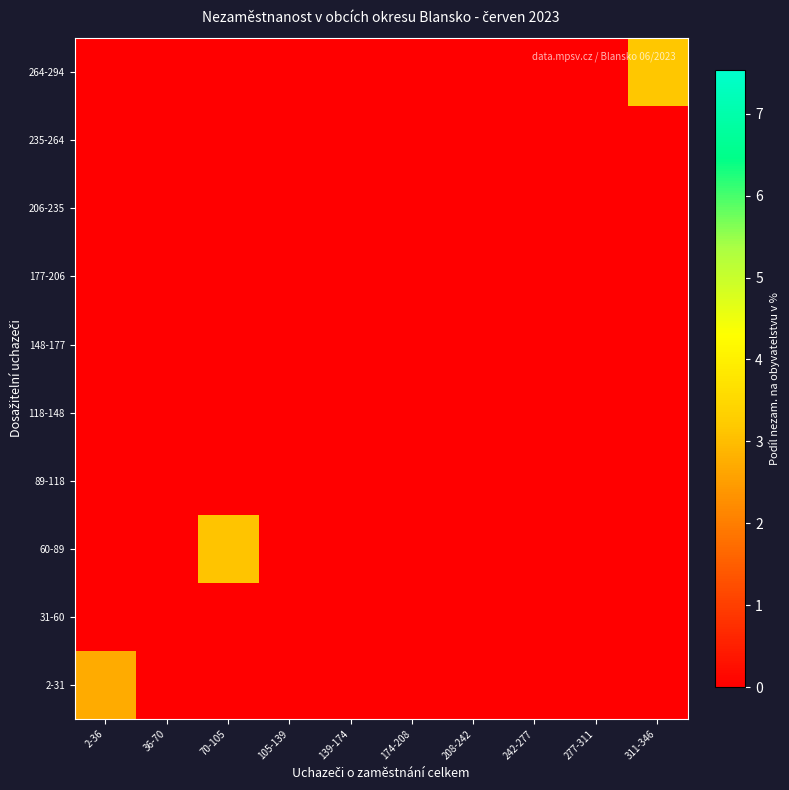

Reading left to right, transcribe all the data shown in this chart.

2-31: 2-36=2.7	36-70=0.0	70-105=0.0	105-139=0.0	139-174=0.0	174-208=0.0	208-242=0.0	242-277=0.0	277-311=0.0	311-346=0.0
31-60: 2-36=0.0	36-70=0.0	70-105=0.0	105-139=0.0	139-174=0.0	174-208=0.0	208-242=0.0	242-277=0.0	277-311=0.0	311-346=0.0
60-89: 2-36=0.0	36-70=0.0	70-105=3.1	105-139=0.0	139-174=0.0	174-208=0.0	208-242=0.0	242-277=0.0	277-311=0.0	311-346=0.0
89-118: 2-36=0.0	36-70=0.0	70-105=0.0	105-139=0.0	139-174=0.0	174-208=0.0	208-242=0.0	242-277=0.0	277-311=0.0	311-346=0.0
118-148: 2-36=0.0	36-70=0.0	70-105=0.0	105-139=0.0	139-174=0.0	174-208=0.0	208-242=0.0	242-277=0.0	277-311=0.0	311-346=0.0
148-177: 2-36=0.0	36-70=0.0	70-105=0.0	105-139=0.0	139-174=0.0	174-208=0.0	208-242=0.0	242-277=0.0	277-311=0.0	311-346=0.0
177-206: 2-36=0.0	36-70=0.0	70-105=0.0	105-139=0.0	139-174=0.0	174-208=0.0	208-242=0.0	242-277=0.0	277-311=0.0	311-346=0.0
206-235: 2-36=0.0	36-70=0.0	70-105=0.0	105-139=0.0	139-174=0.0	174-208=0.0	208-242=0.0	242-277=0.0	277-311=0.0	311-346=0.0
235-264: 2-36=0.0	36-70=0.0	70-105=0.0	105-139=0.0	139-174=0.0	174-208=0.0	208-242=0.0	242-277=0.0	277-311=0.0	311-346=0.0
264-294: 2-36=0.0	36-70=0.0	70-105=0.0	105-139=0.0	139-174=0.0	174-208=0.0	208-242=0.0	242-277=0.0	277-311=0.0	311-346=3.2